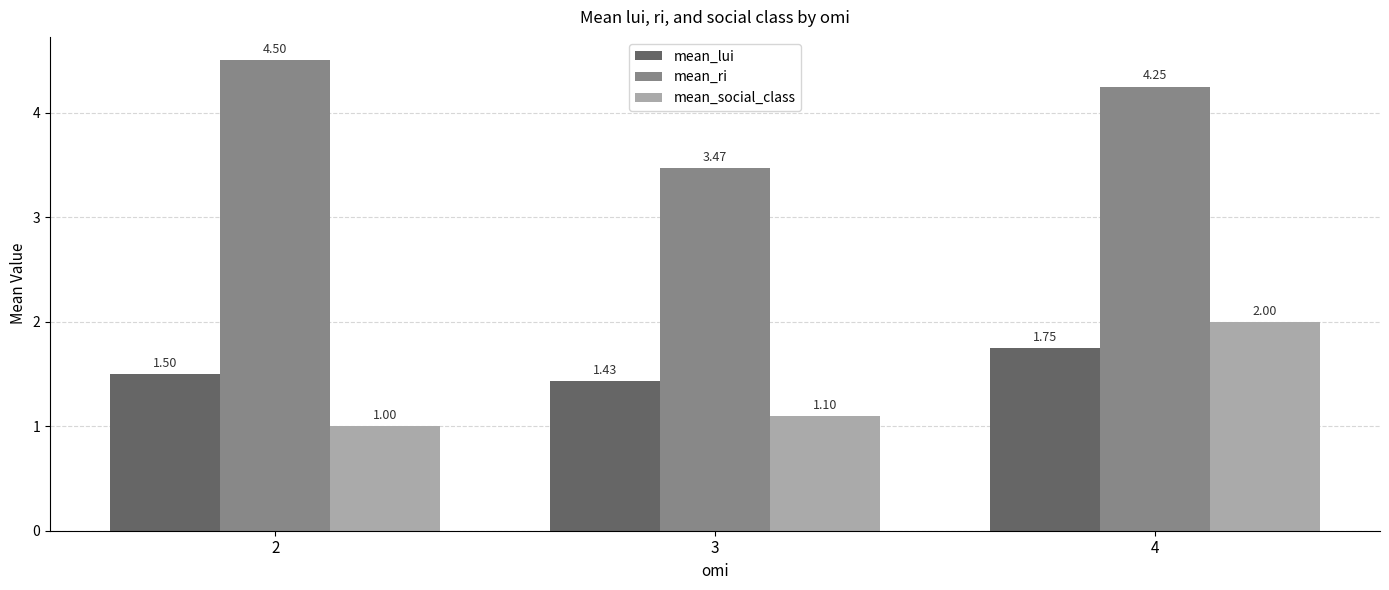

Is the value of mean_lui at 4 greater than the value of mean_ri at 3?

No